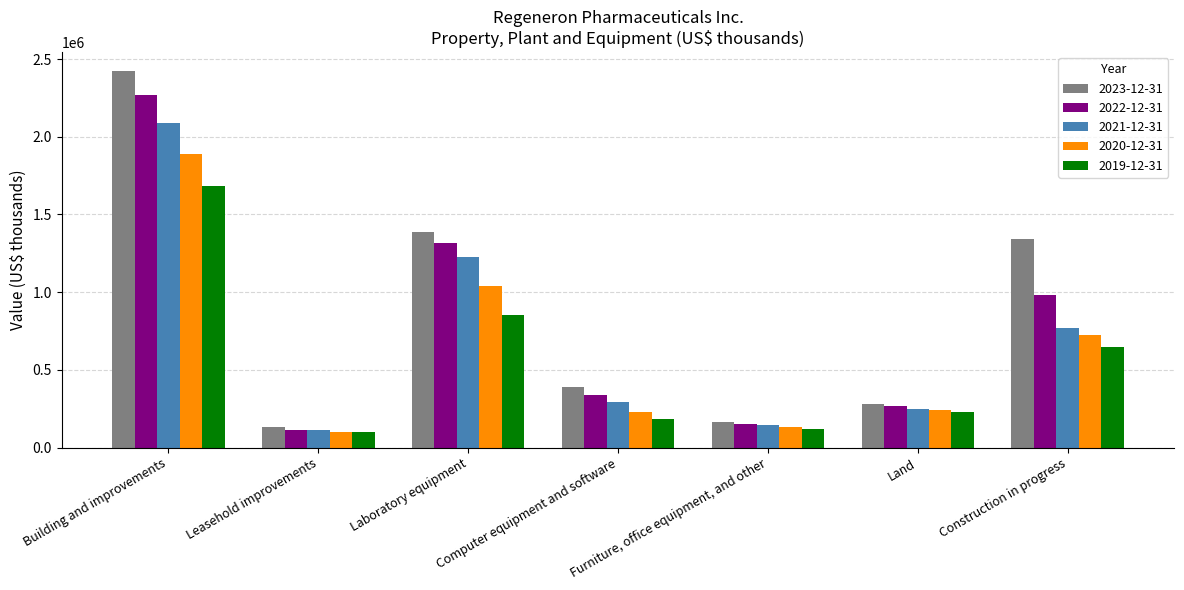

What are all the series names shown in the legend?

2023-12-31, 2022-12-31, 2021-12-31, 2020-12-31, 2019-12-31